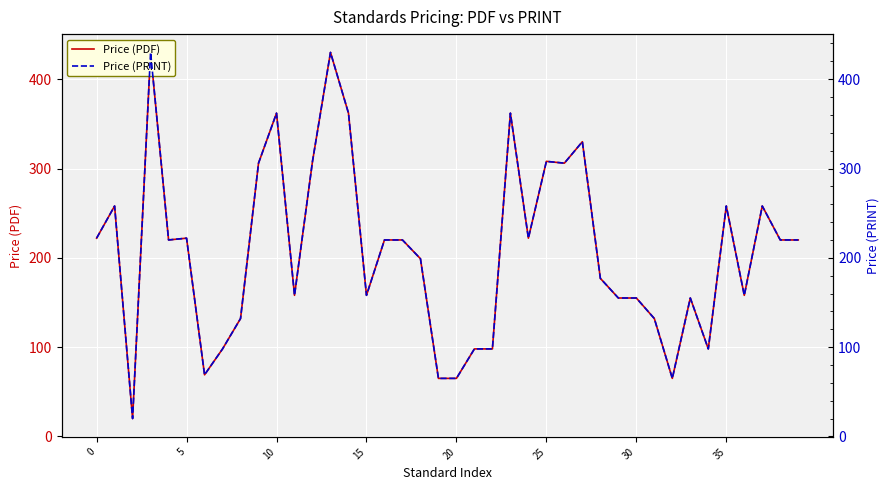

How many values in the Price (PRINT) series exceed 220?

16